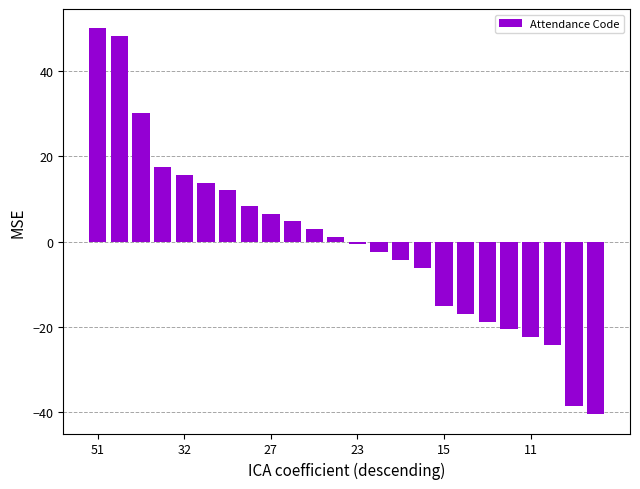

What is the maximum value shown in the chart?

50.0